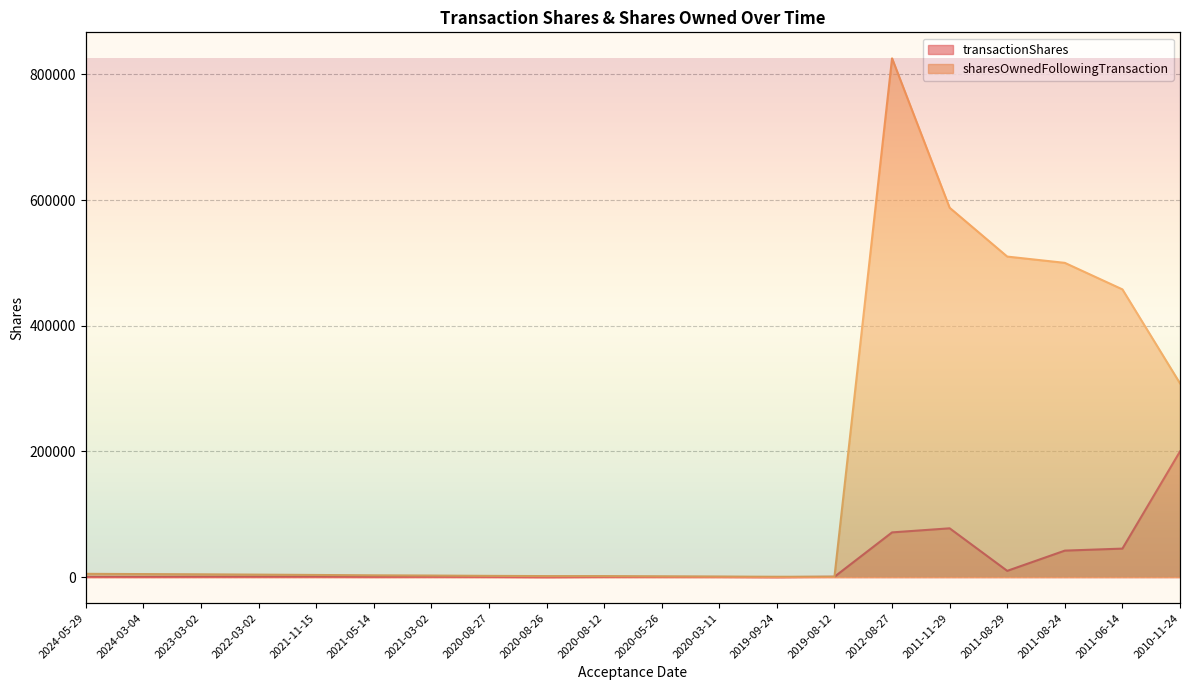

Reading right to left, transcribe all the data shown in this chart.

transactionShares: 2010-11-24=200000	2011-06-14=45399	2011-08-24=42194	2011-08-29=10000	2011-11-29=77682	2012-08-27=71200	2019-08-12=600	2019-09-24=5	2020-03-11=300	2020-05-26=375	2020-08-12=384	2020-08-26=8	2020-08-27=359	2021-03-02=494	2021-05-14=357	2021-11-15=583	2022-03-02=536	2023-03-02=500	2024-03-04=366	2024-05-29=400
sharesOwnedFollowingTransaction: 2010-11-24=308333	2011-06-14=457899	2011-08-24=500093	2011-08-29=510093	2011-11-29=587775	2012-08-27=825642	2019-08-12=600	2019-09-24=605	2020-03-11=905	2020-05-26=1280	2020-08-12=1664	2020-08-26=1672	2020-08-27=2031	2021-03-02=2525	2021-05-14=2882	2021-11-15=3465	2022-03-02=4001	2023-03-02=4501	2024-03-04=4867	2024-05-29=5267